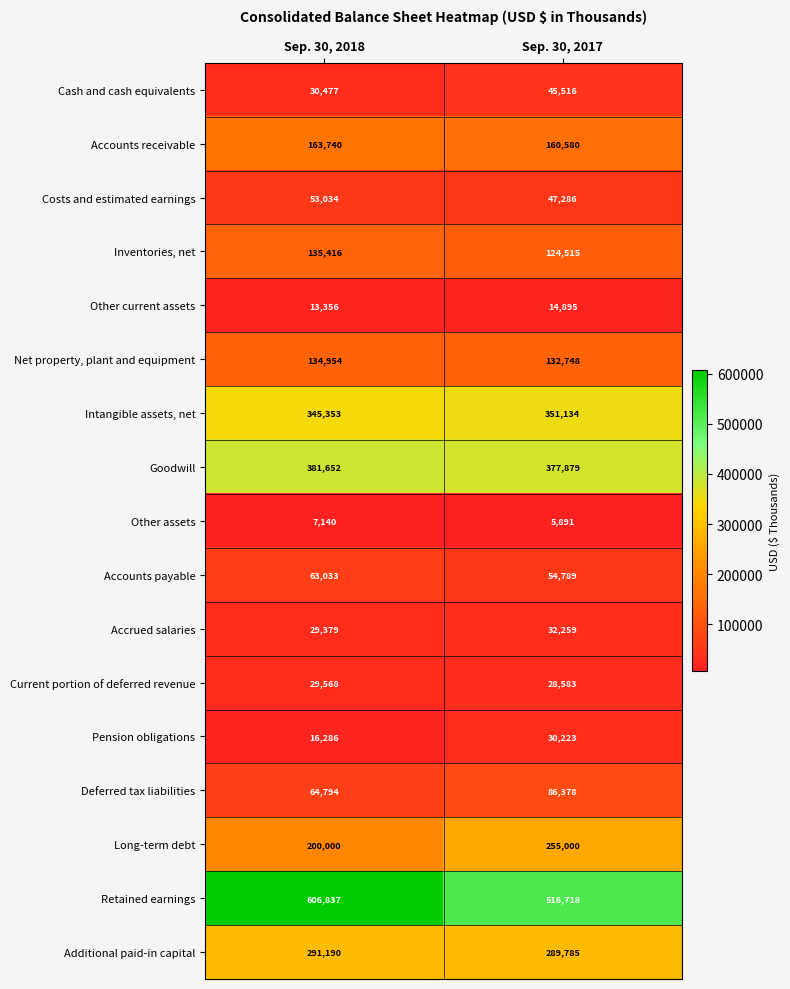

What is the sum of all Retained earnings values?

1123555